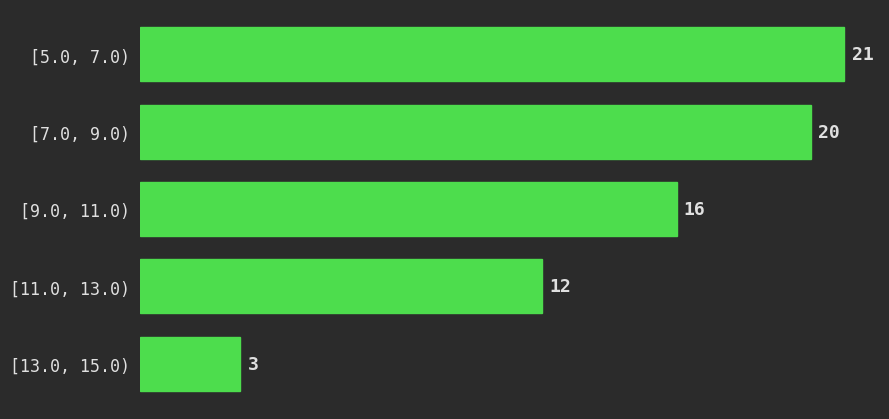

Reading top to bottom, list all the values displayed in this chart.

21	20	16	12	3